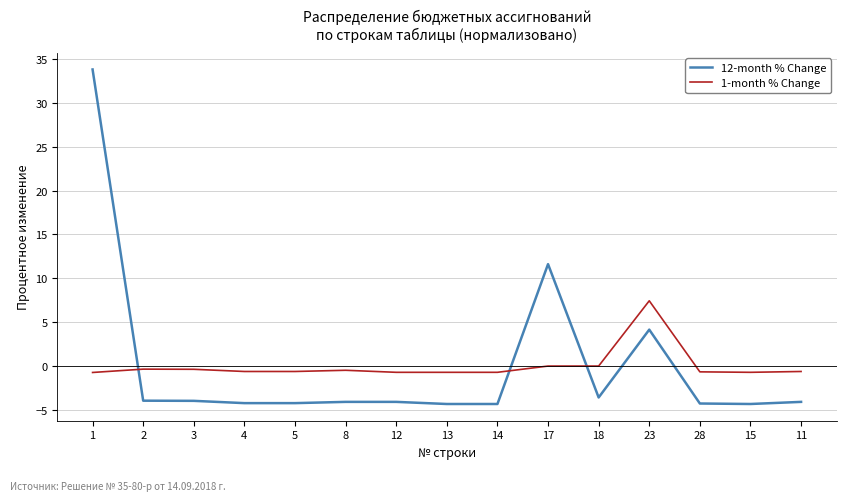

What position from the right is 1?

15